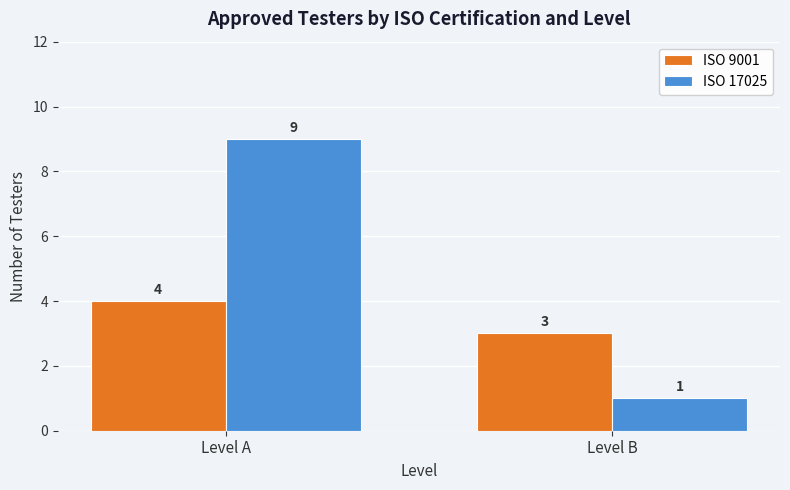

The value of ISO 9001 at Level B is 5. True or false?

False